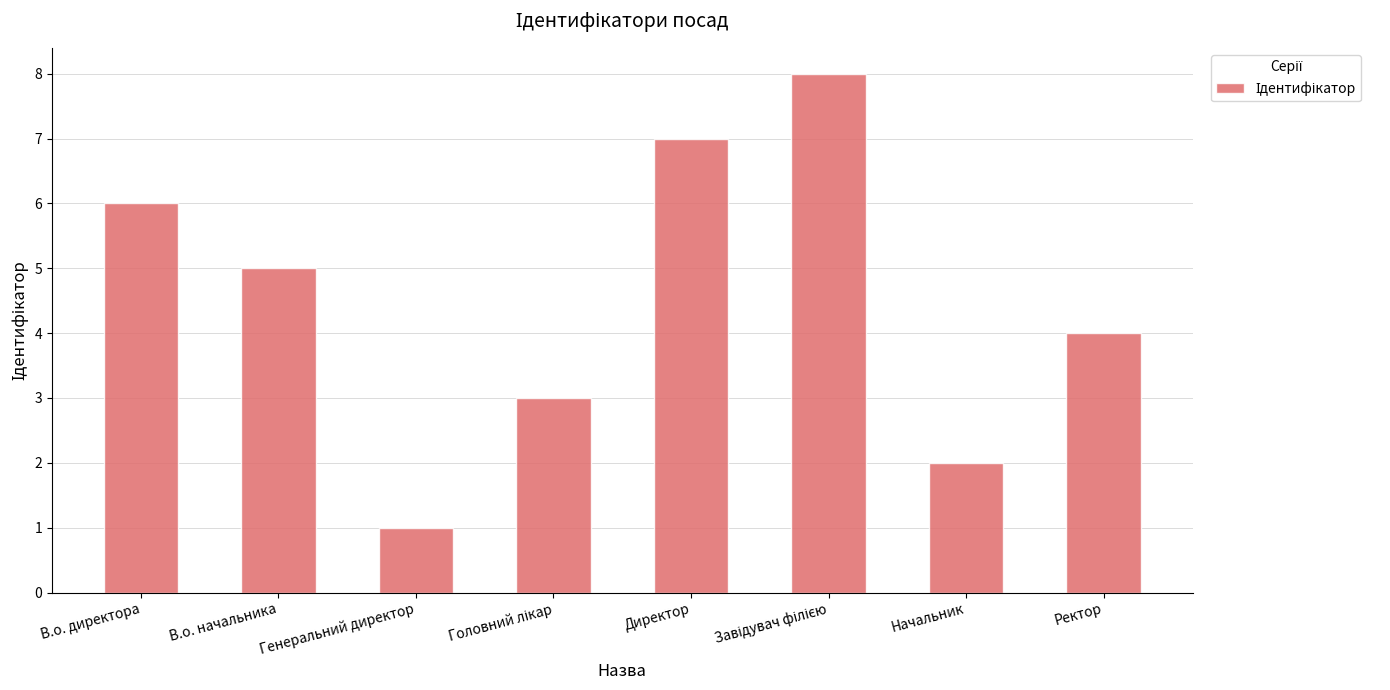

What is the difference between the maximum and minimum values?

7